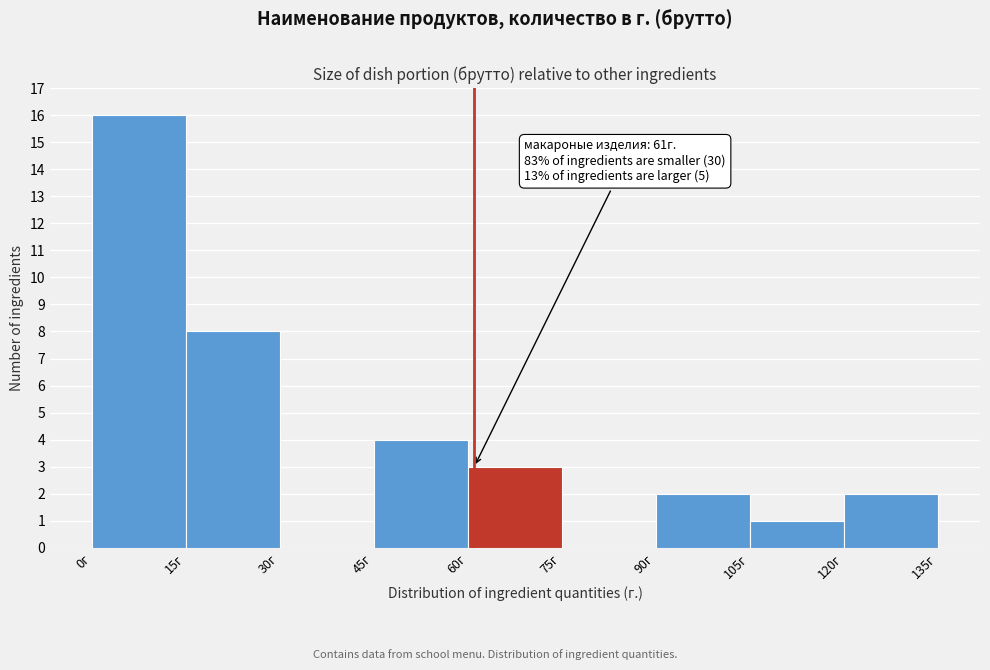

Which range on the x-axis has the tallest bar?

0 to 15